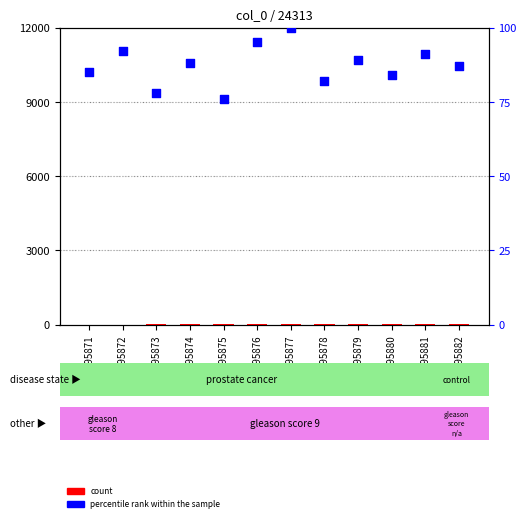

At how many categories does at least one series exceed 12?

12